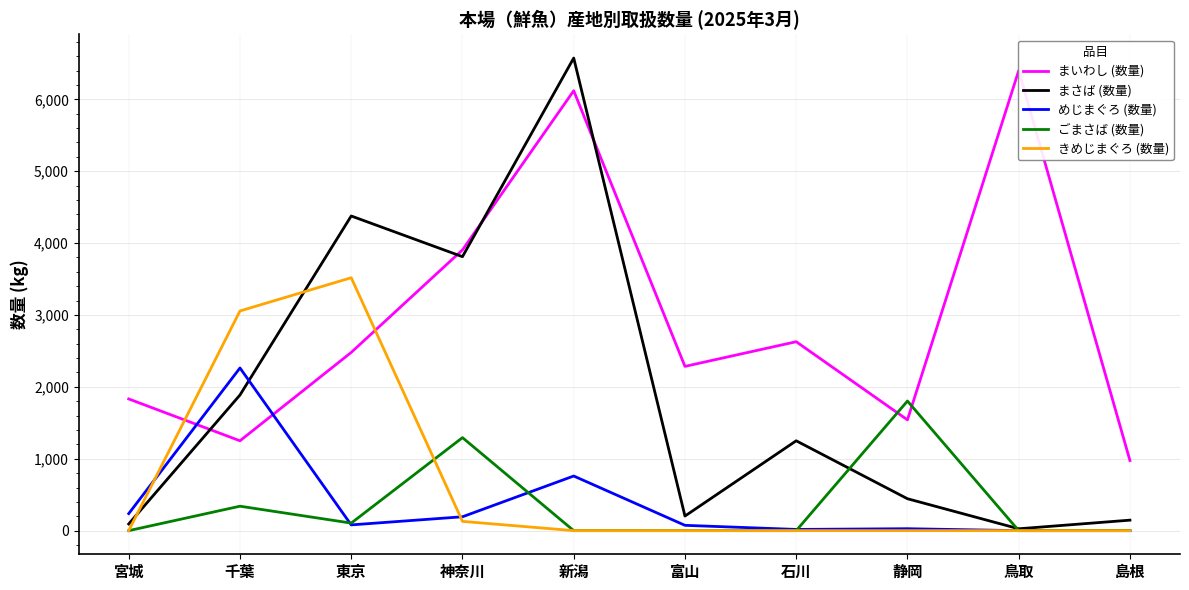

At how many categories does at least one series exceed 3443?

4